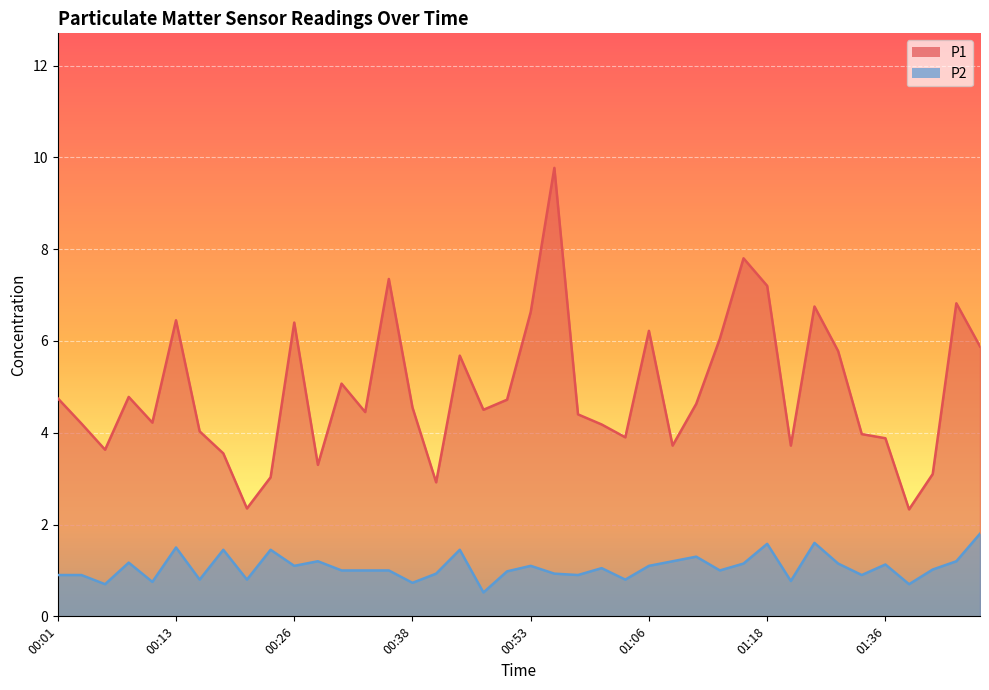

Which series changed the most between 00:01 and 00:40?

P1